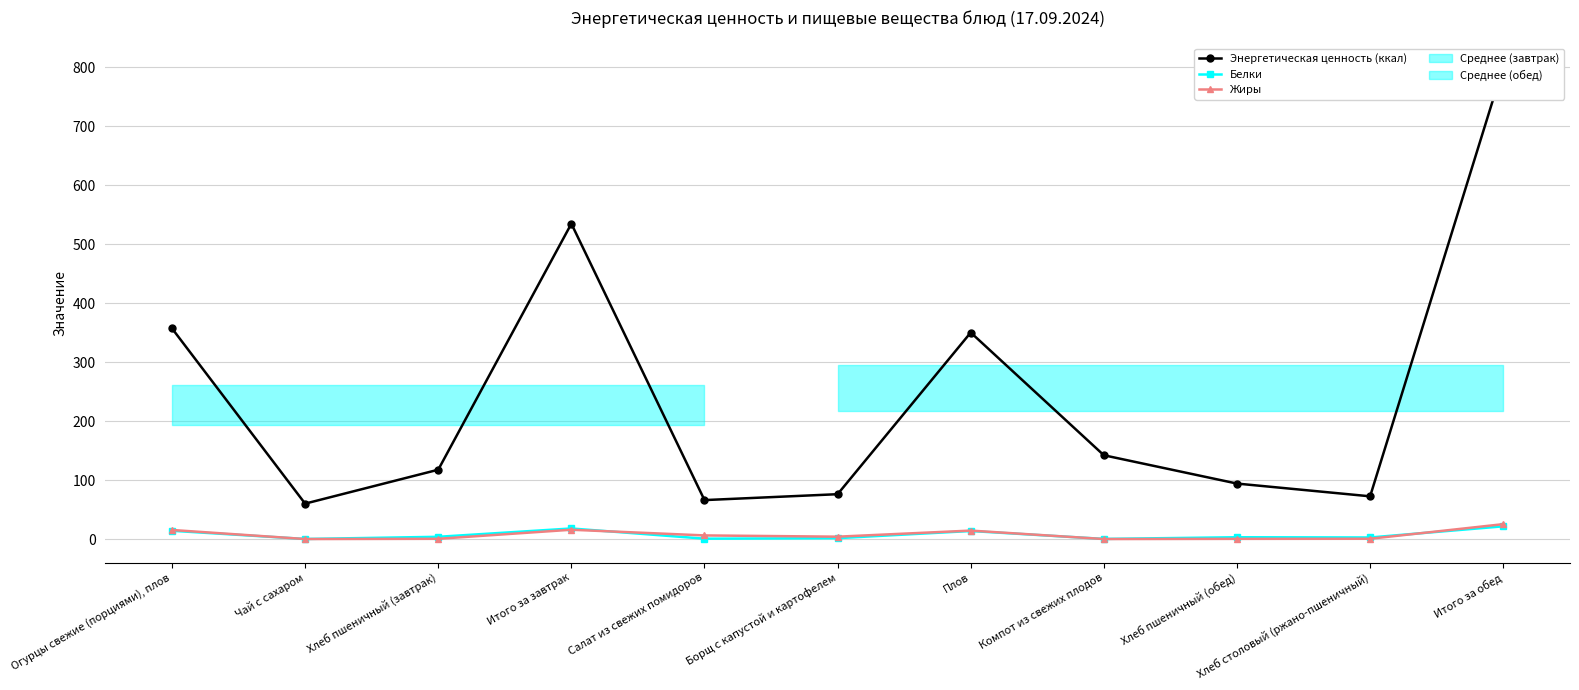

At which label does Жиры reach its peak?

Итого за обед